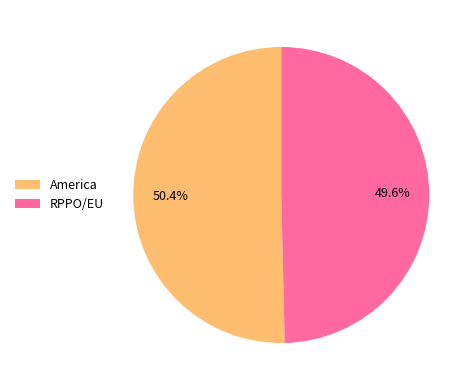

To the nearest percent, what portion does RPPO/EU represent?

50%